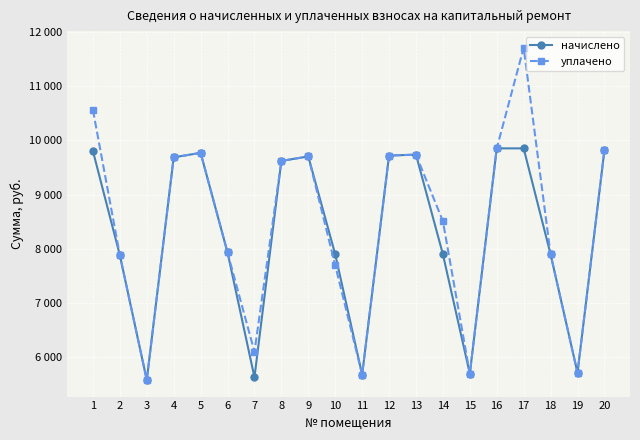

True or false: начислено and уплачено cross at least once.

False